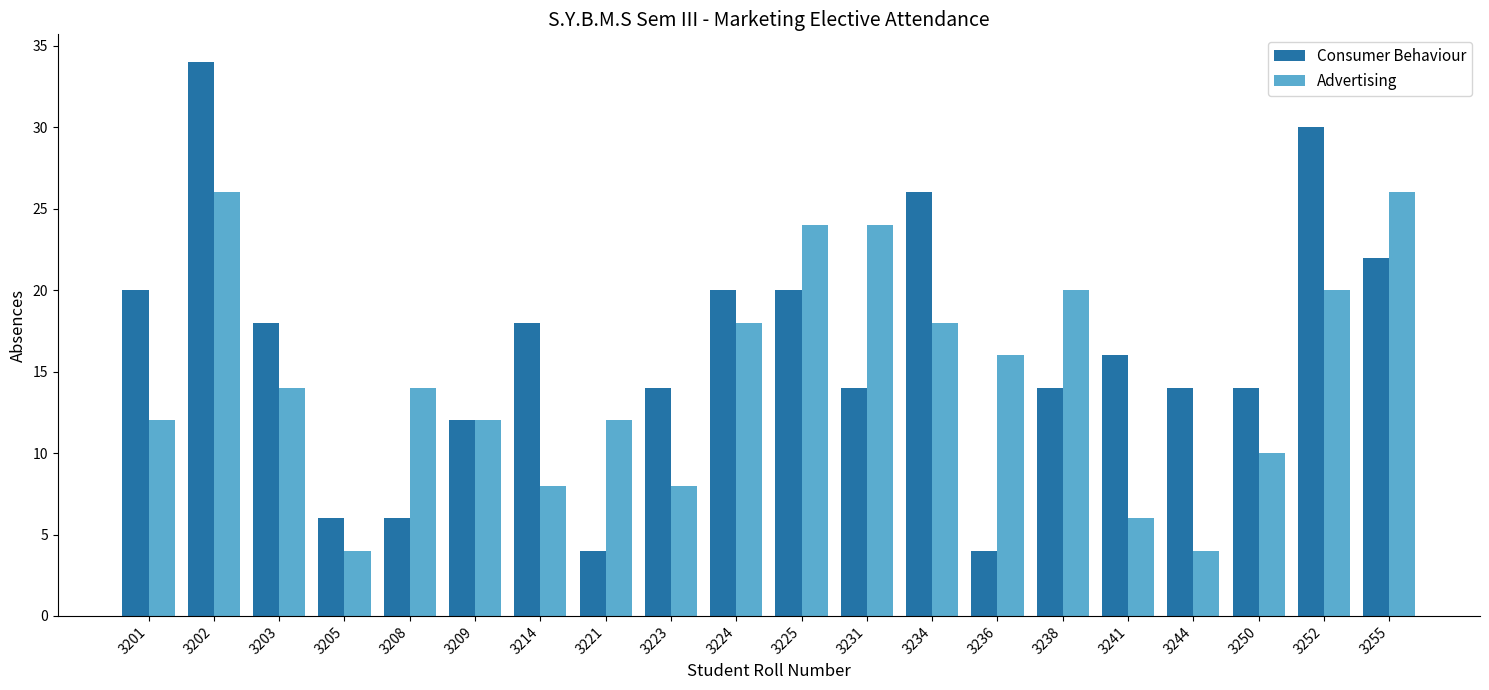

How many categories are shown in the chart?

20